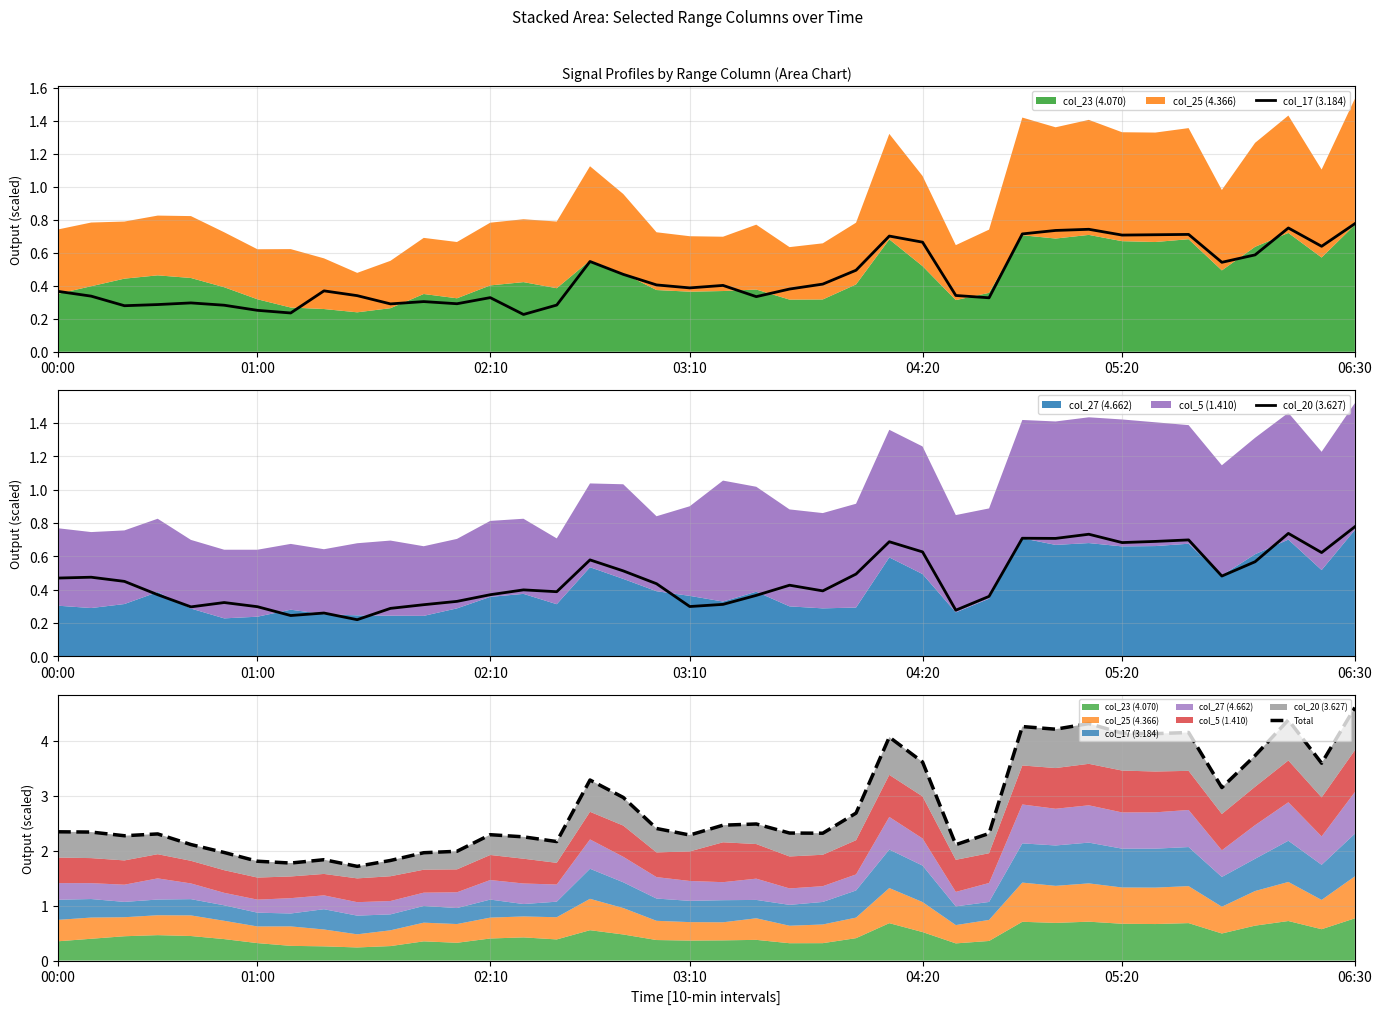

The Total series shows 4.7 at 35. True or false?

False